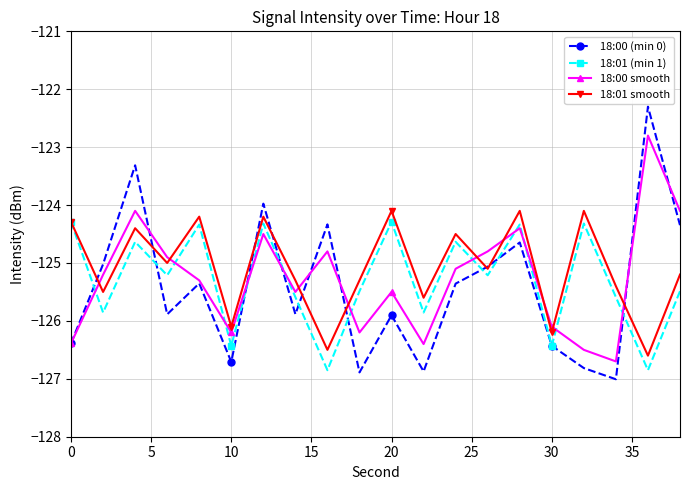

What is the lowest value of the 18:00 (min 0) series?

-127.0